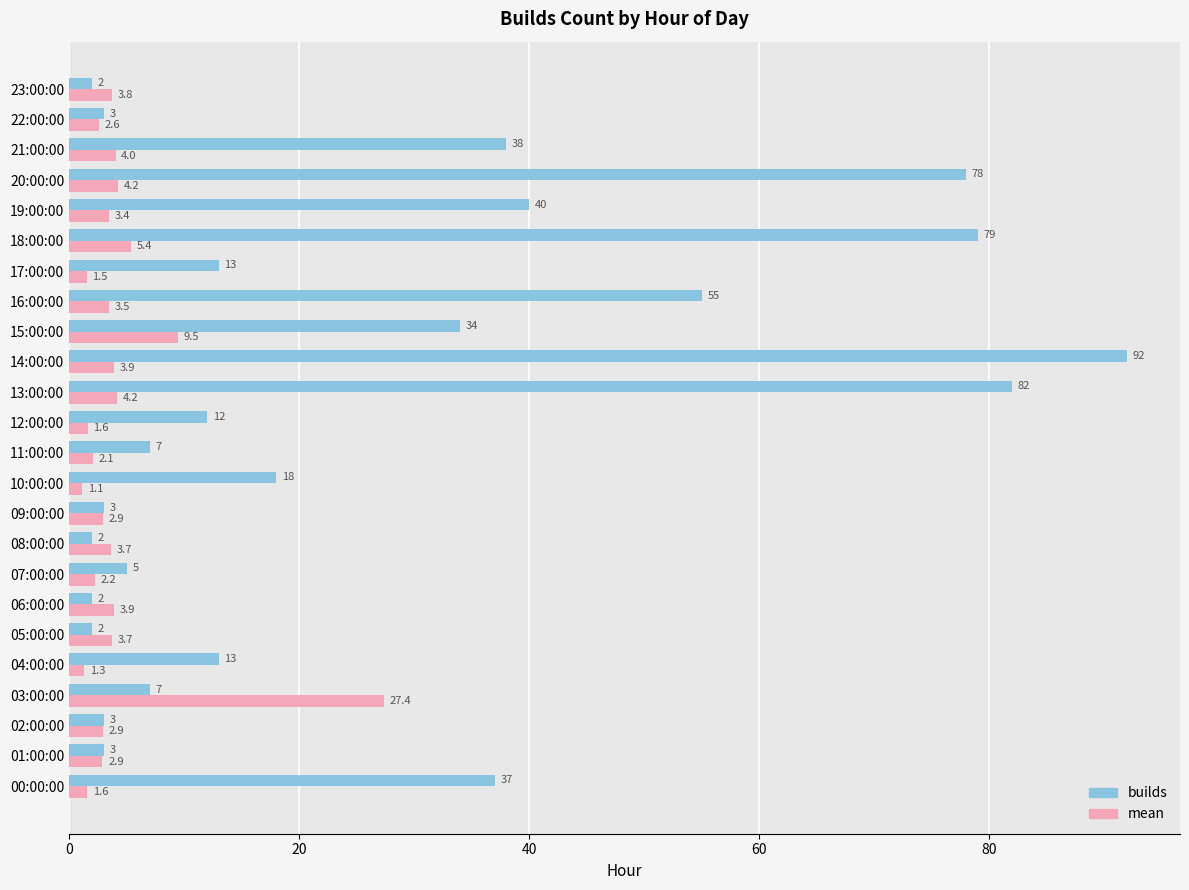

What is the sum of all builds values?

630.0